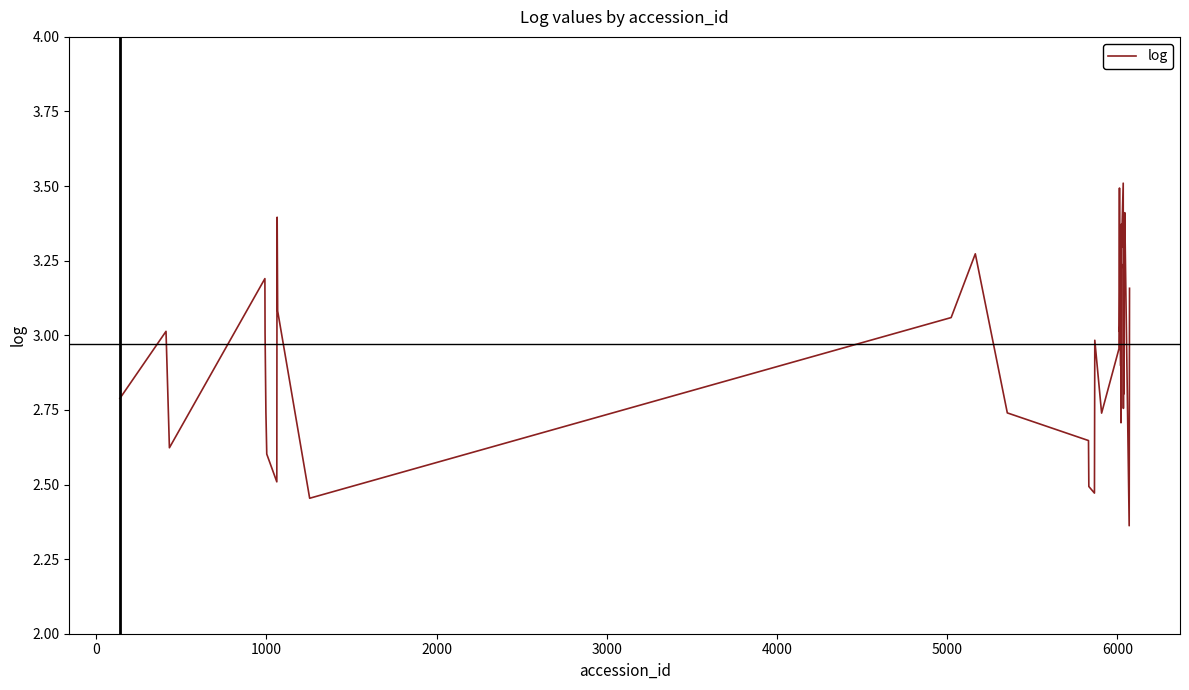

What is the difference between the maximum and minimum values?

1.1